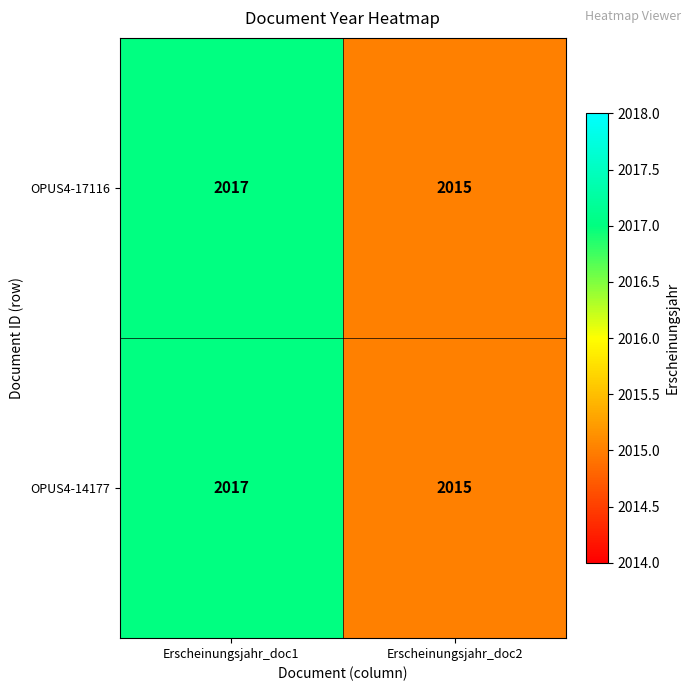

At which category does the chart reach its minimum across all series?

Erscheinungsjahr_doc2